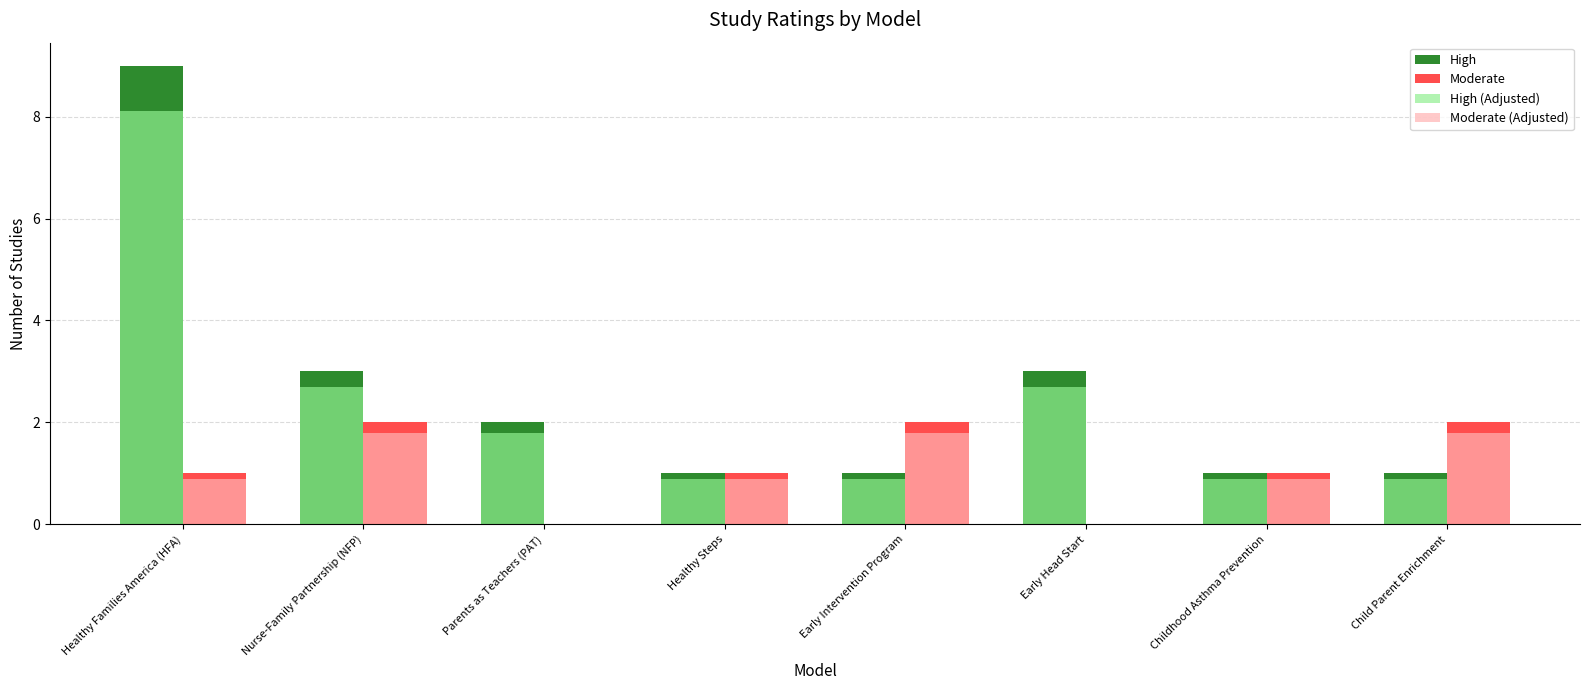

What are all the series names shown in the legend?

High, Moderate, High (Adjusted), Moderate (Adjusted)